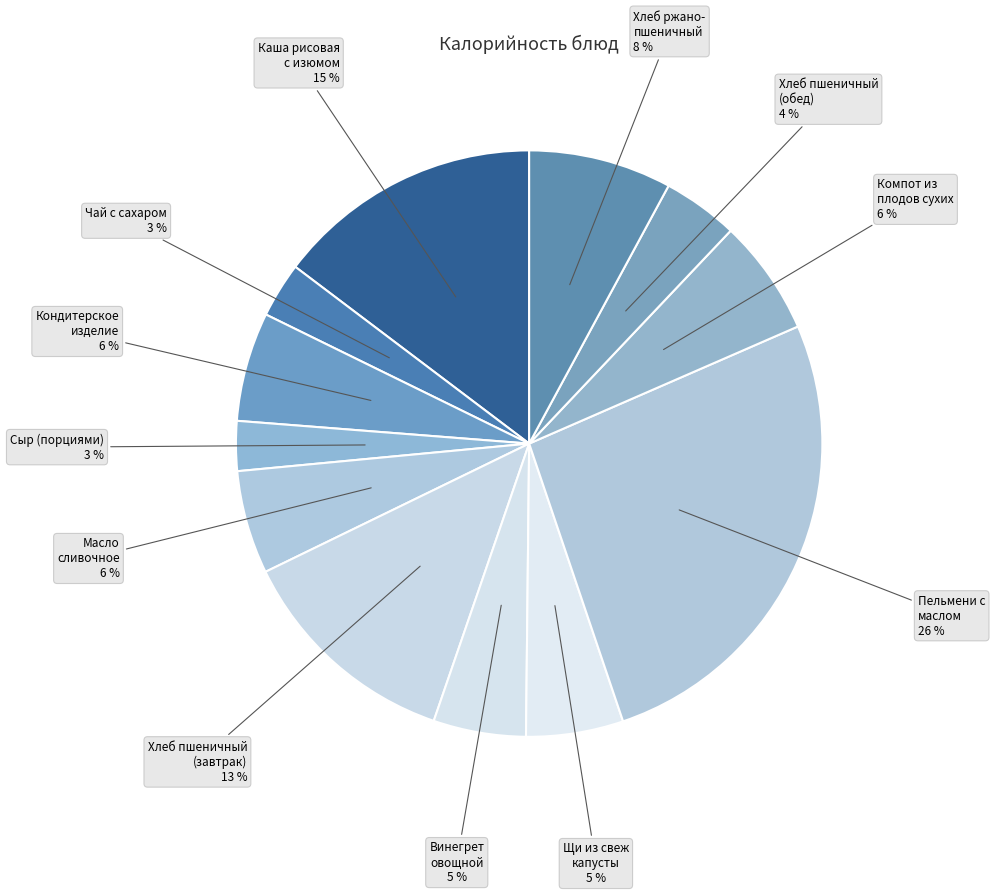

How many segments does this pie chart have?

12